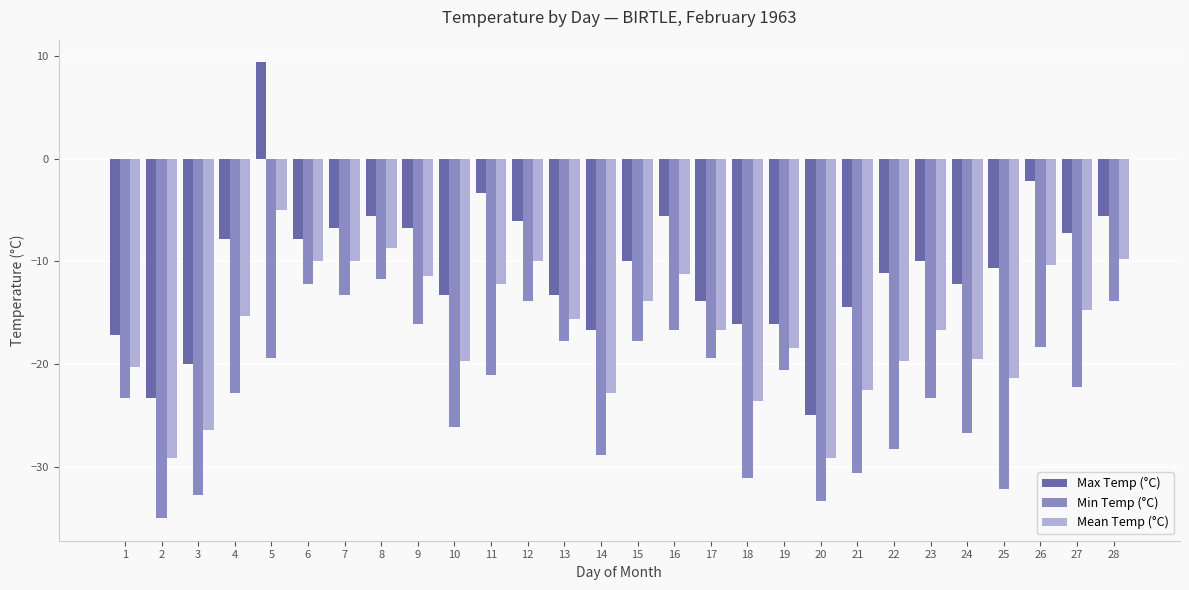

How many bars are there in each group?

3